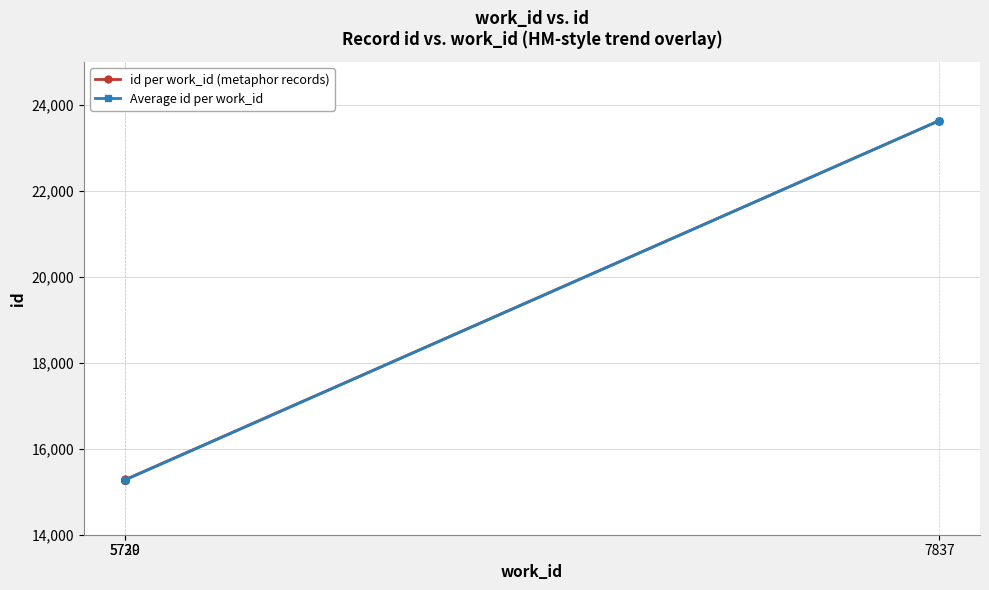

What is the maximum value for Average id per work_id?

23637.5